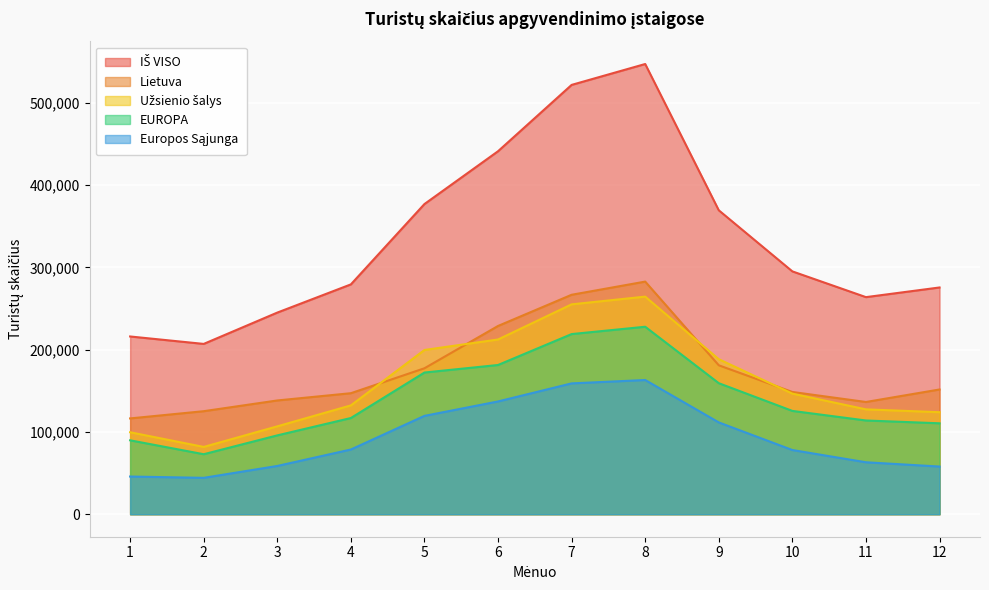

How many series are shown in this chart?

5